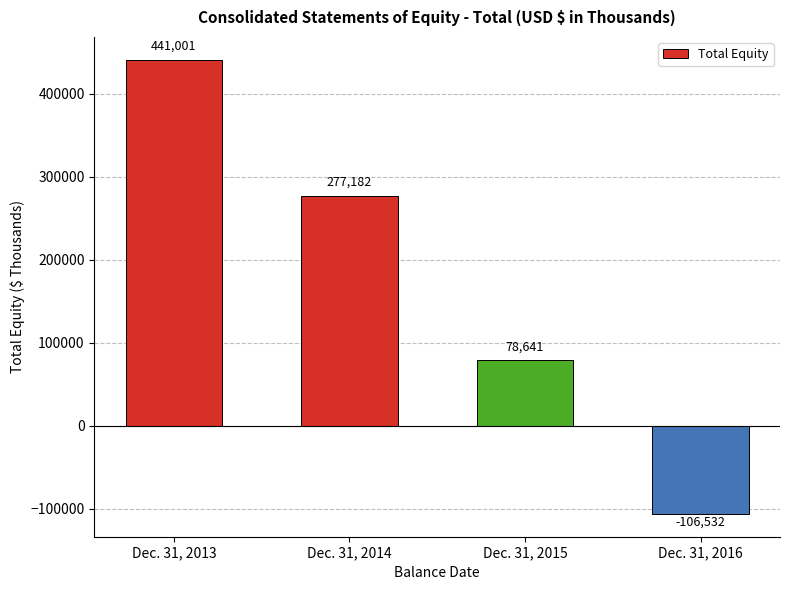

List the labels in order of value, largest first.

Dec. 31, 2013, Dec. 31, 2014, Dec. 31, 2015, Dec. 31, 2016